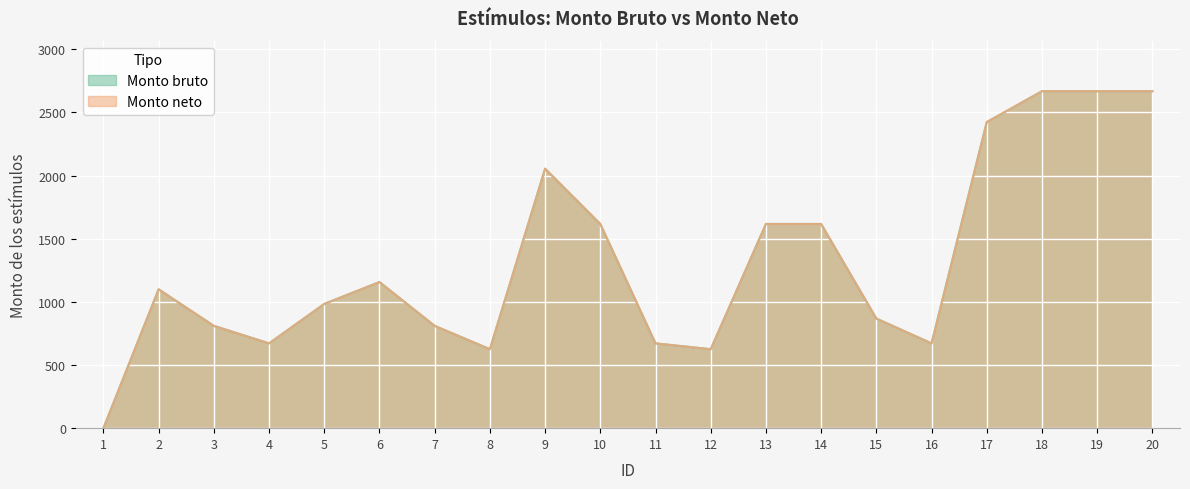

Which series has the widest spread of values?

Monto bruto